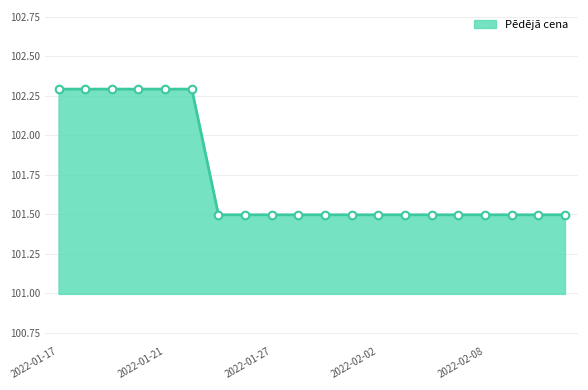

What is the maximum value shown in the chart?

102.3